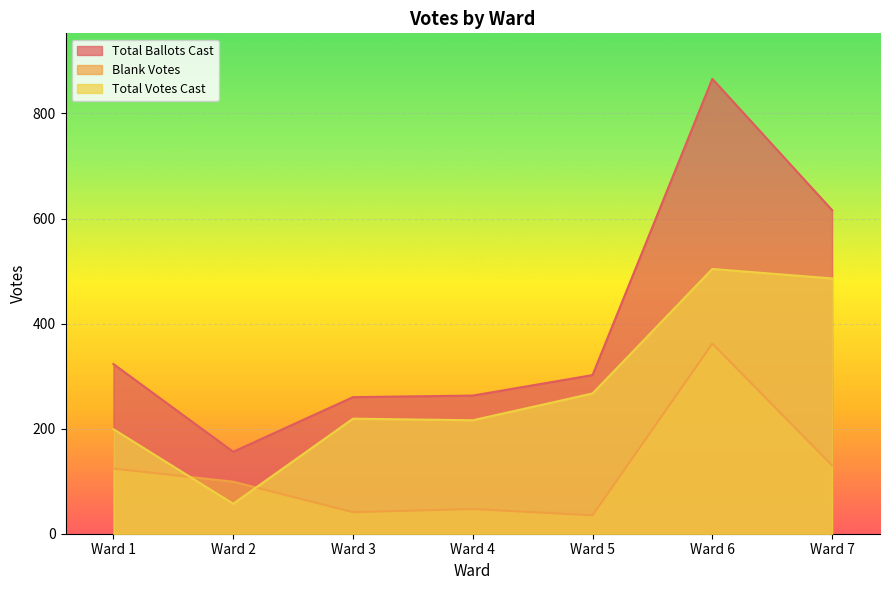

What is the greatest value displayed?

866